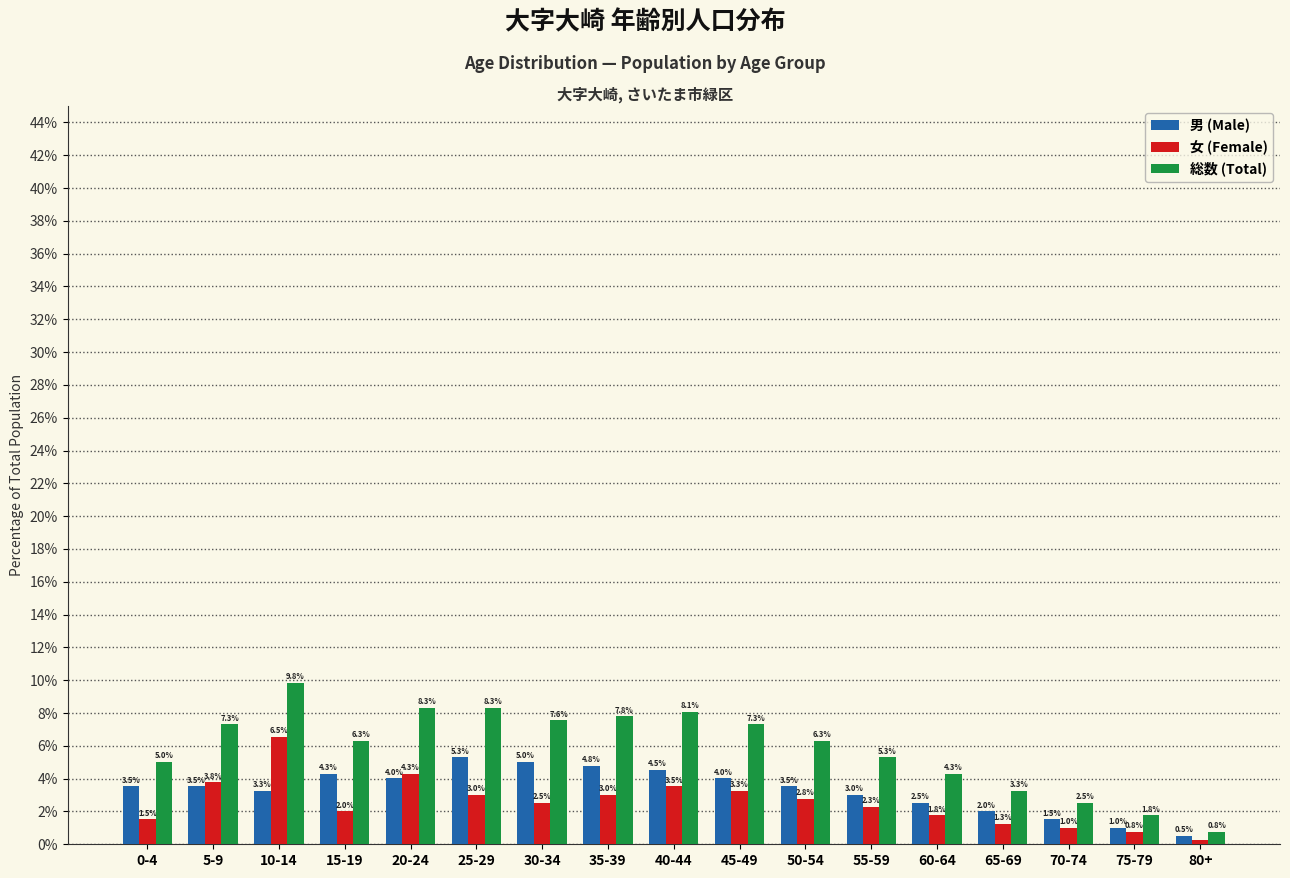

List the series in order of their overall mean, lowest first.

女 (Female), 男 (Male), 総数 (Total)